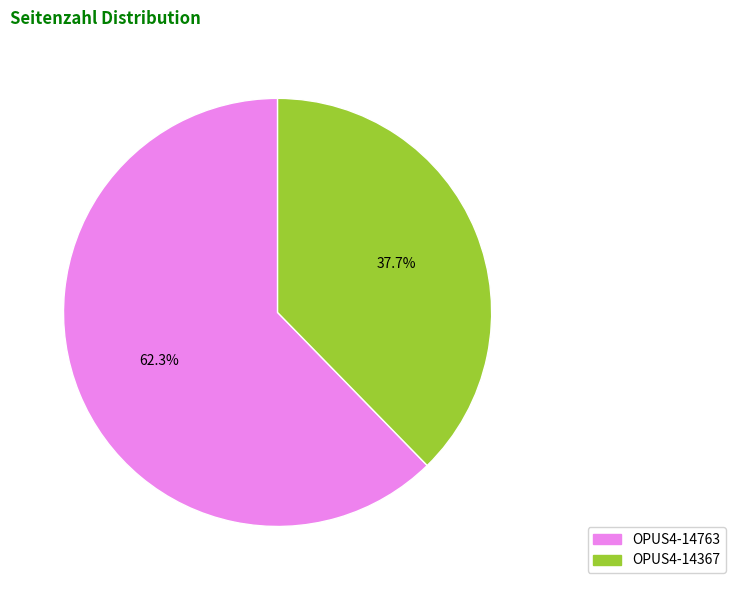

What portion of the pie excludes OPUS4-14763?

37.7%